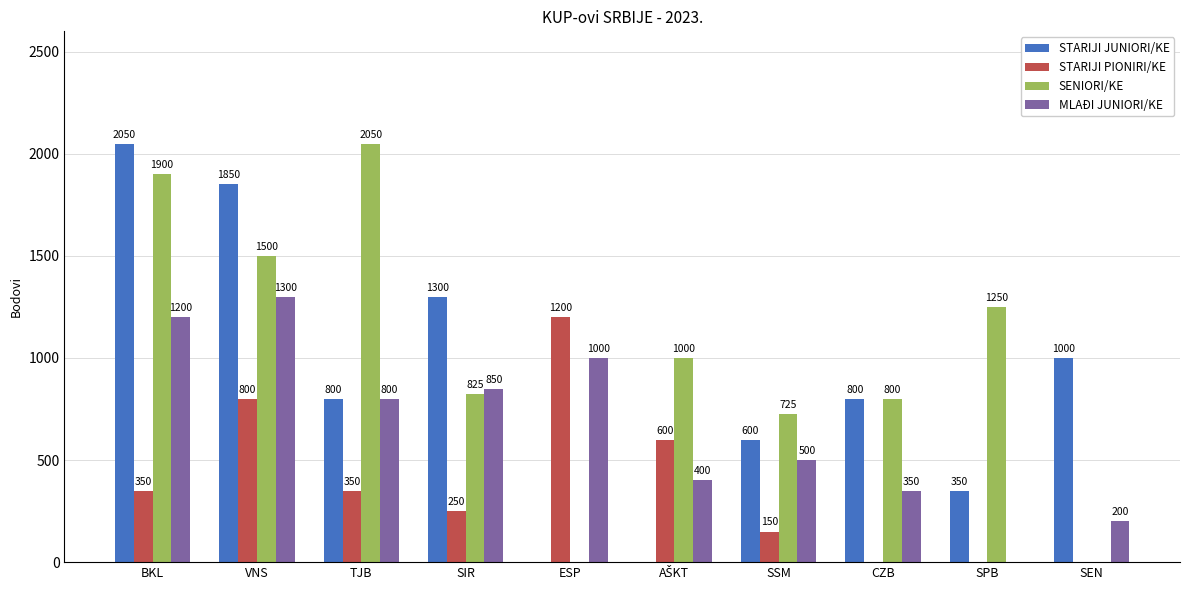

What is the greatest value displayed?

2050